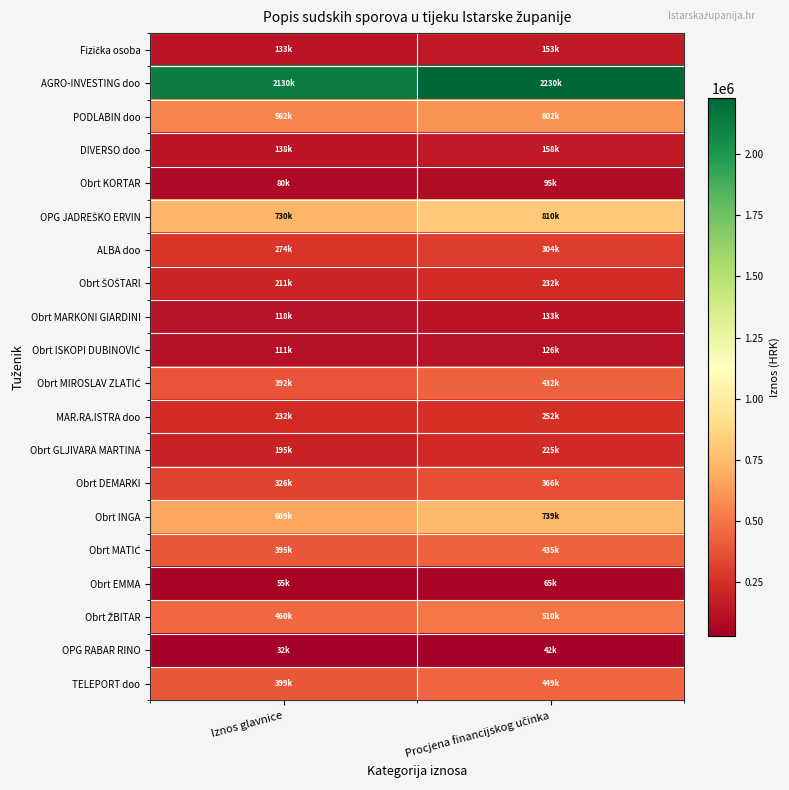

Which label corresponds to the largest value in the chart?

Procjena financijskog učinka